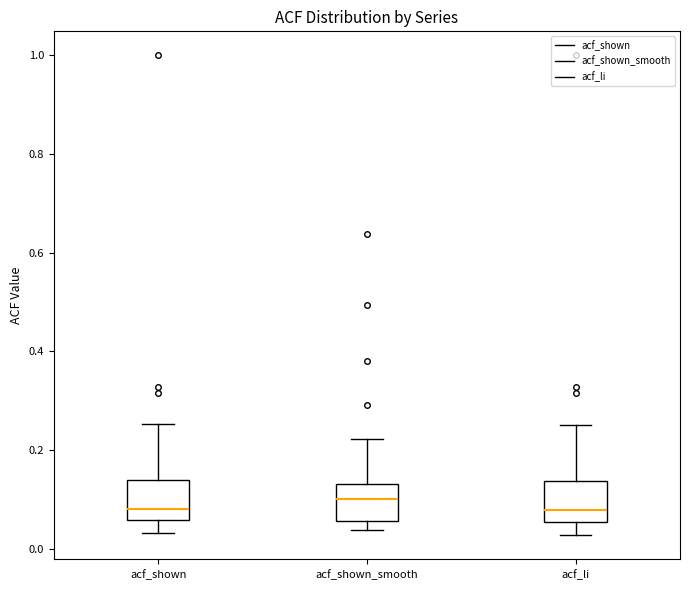

Reading left to right, transcribe this box plot: for each box, give where its median line is, the range the box spans, and where its two whiskers end, as read against the y-axis. The values are not printed on the chart, so give them approximately, as read against the axis.

acf_shown: median 0.08, box 0.06 to 0.14, whiskers 0.04 to 0.26
acf_shown_smooth: median 0.10, box 0.06 to 0.14, whiskers 0.04 to 0.22
acf_li: median 0.08, box 0.06 to 0.14, whiskers 0.02 to 0.26